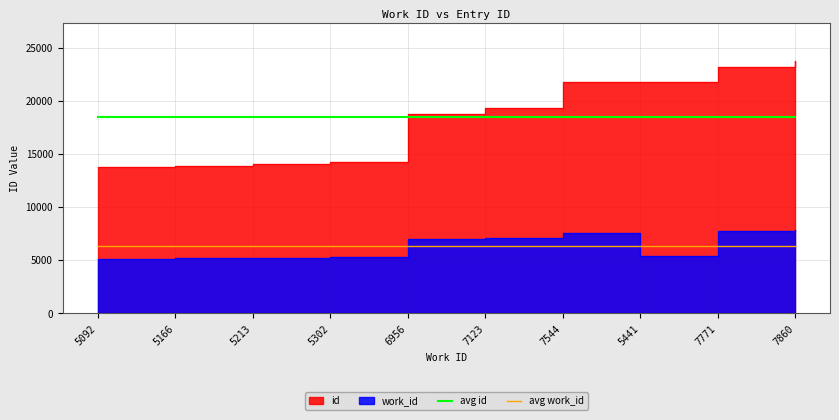

What is the lowest value of the avg id series?

18446.2